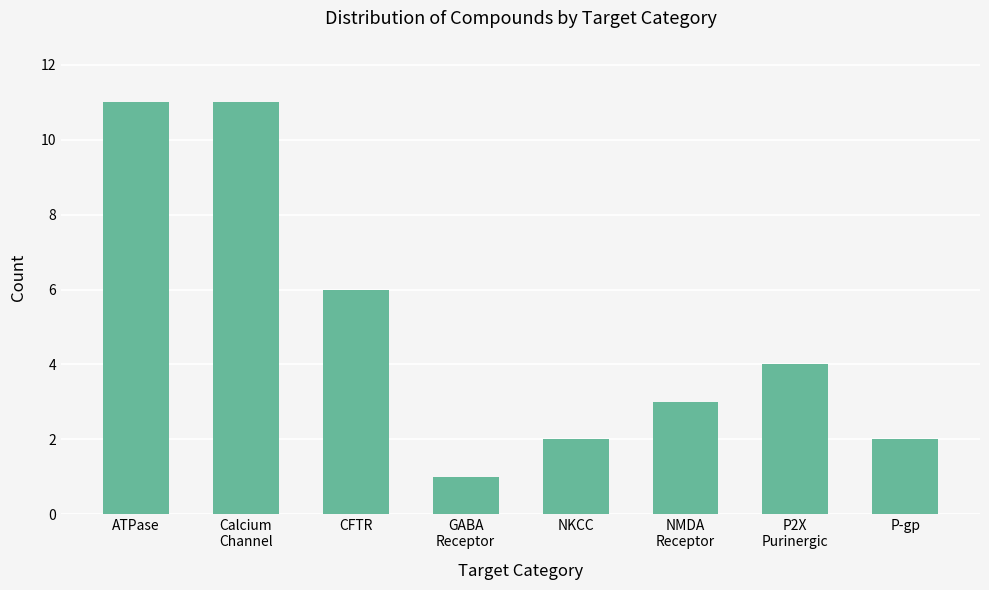

Count the values in the range 2 to 11.

7